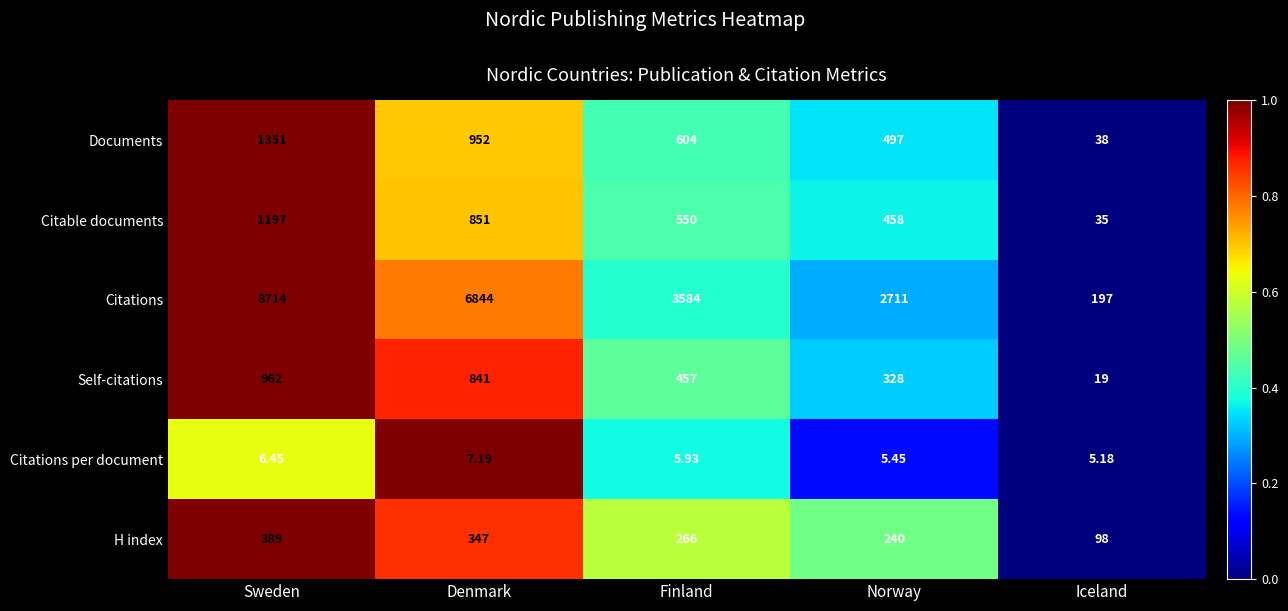

Which series has the largest range (max minus min)?

Citations